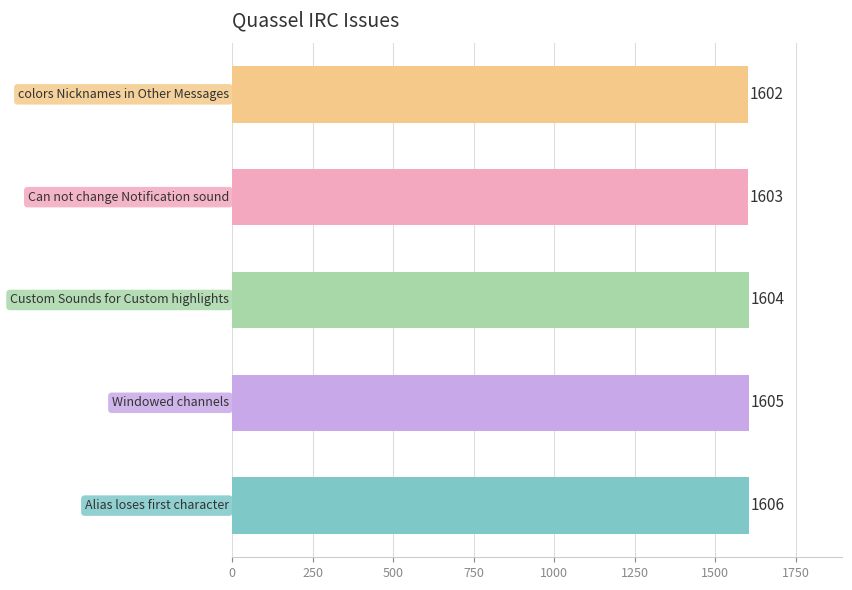

What is the sum of all values?

8020